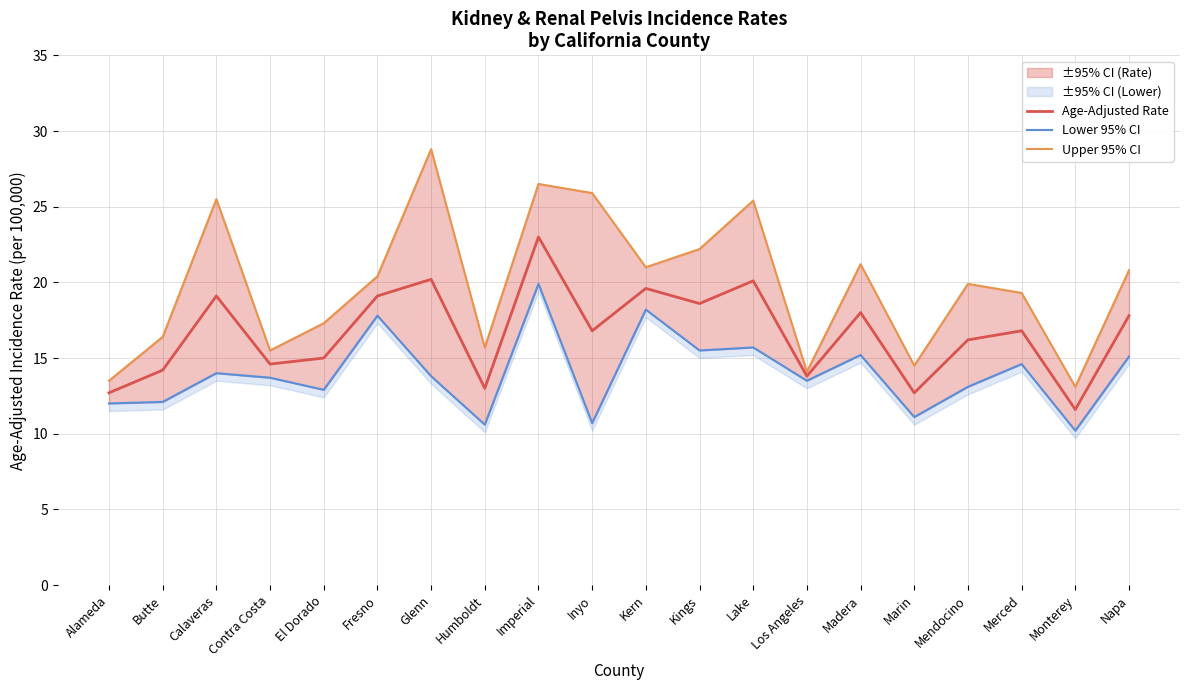

What is the difference between the Lower 95% CI values at Alameda and Fresno?

5.8